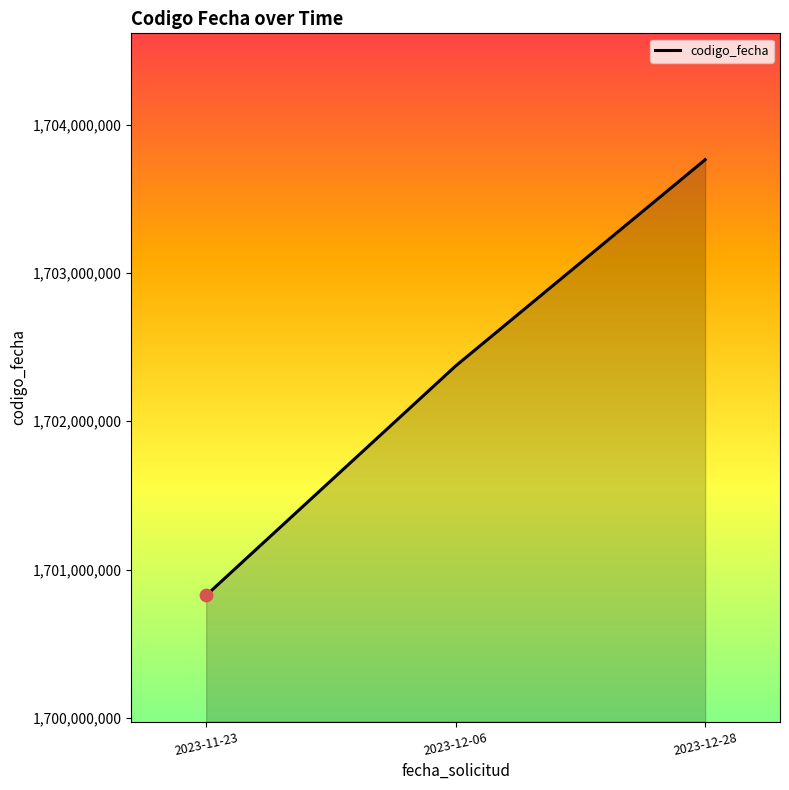

What is the change in value from 2023-11-23 to 2023-12-06?

+1546701